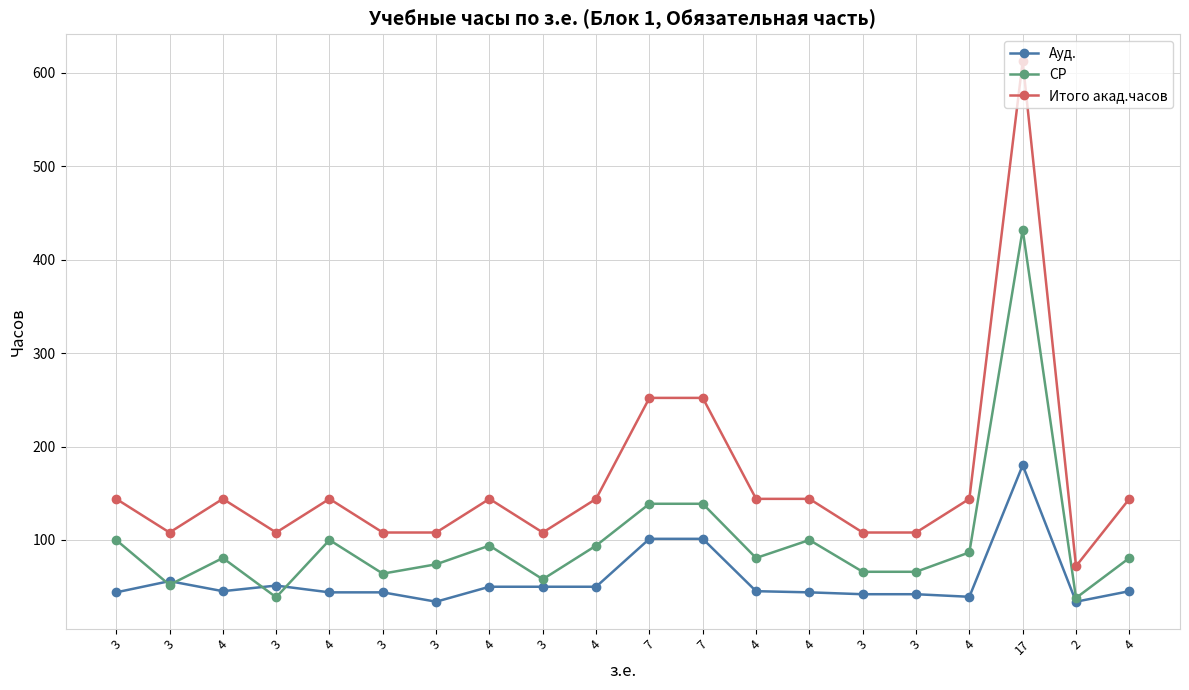

Which series has the largest total across all categories?

Итого акад.часов